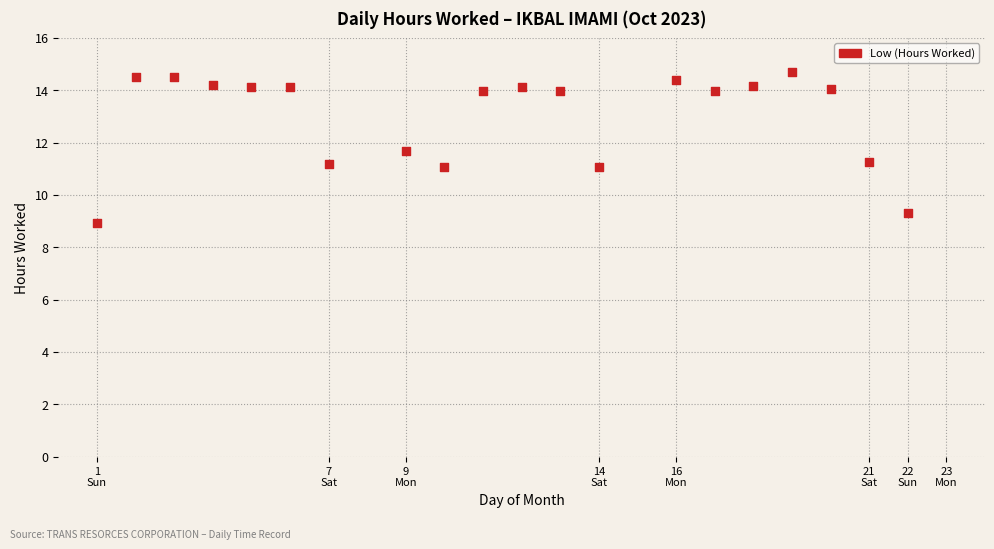

What is the range of Y values (max minus min)?

5.8